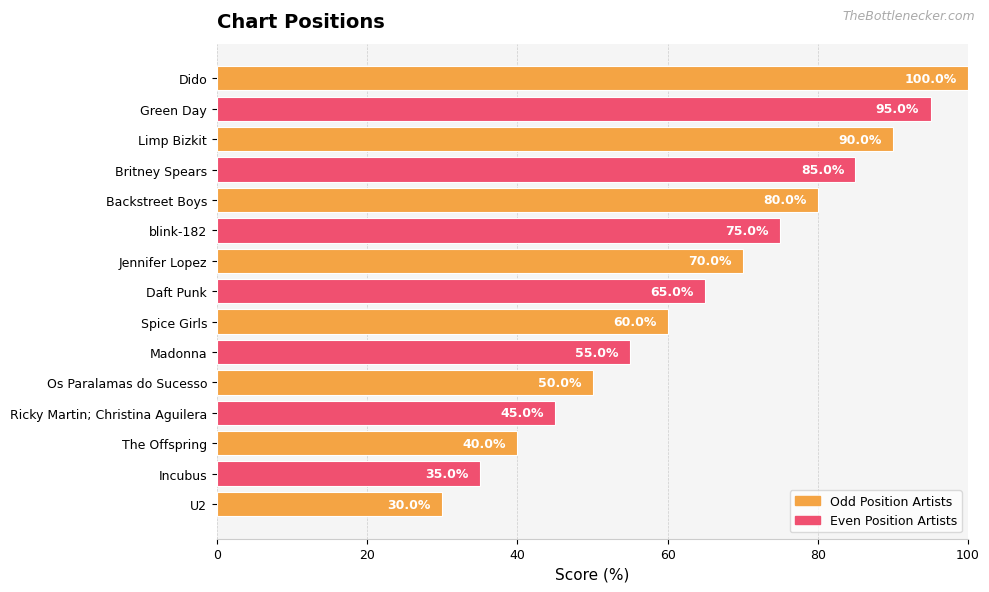

Does the chart contain stacked bars?

No